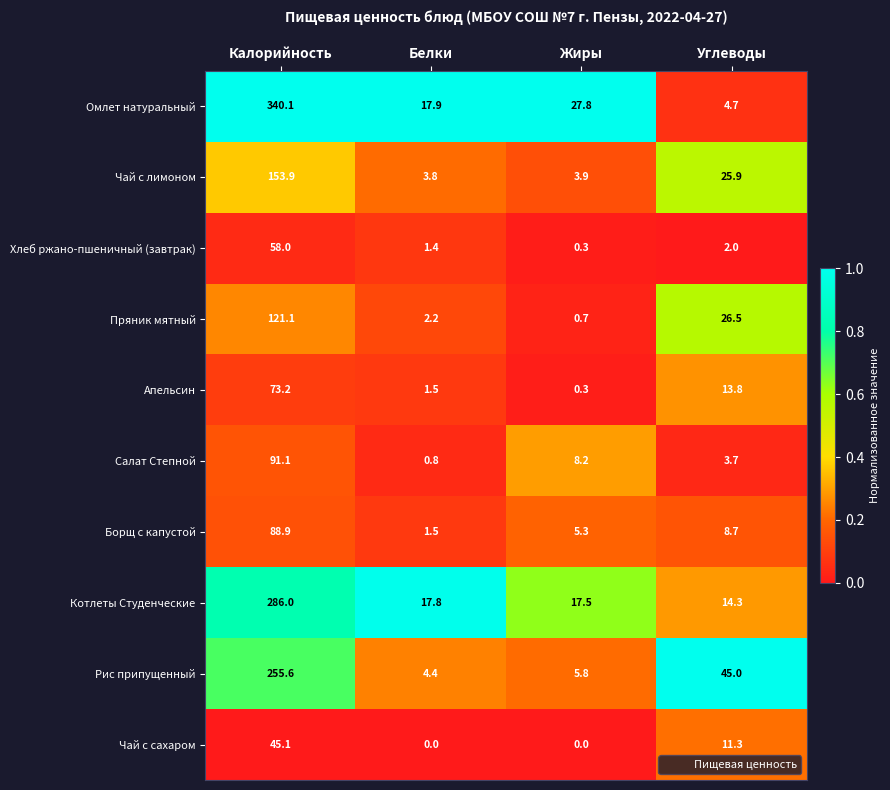

What is the difference between the maximum and second lowest values in the Котлеты Студенческие series?

268.5